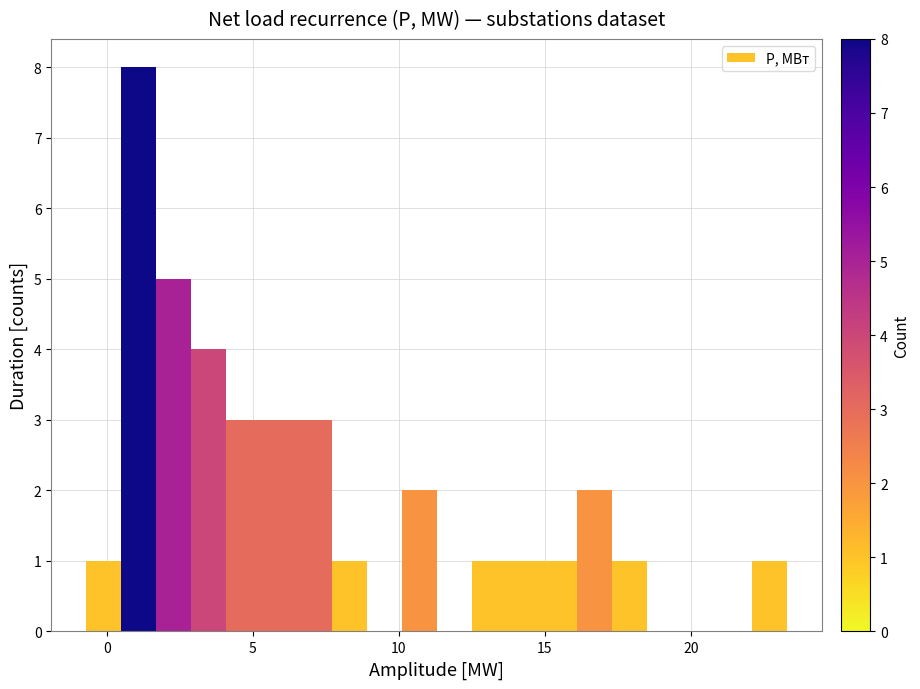

Read against the x-axis, roughly where is the centre of the tallest bar?

1.0